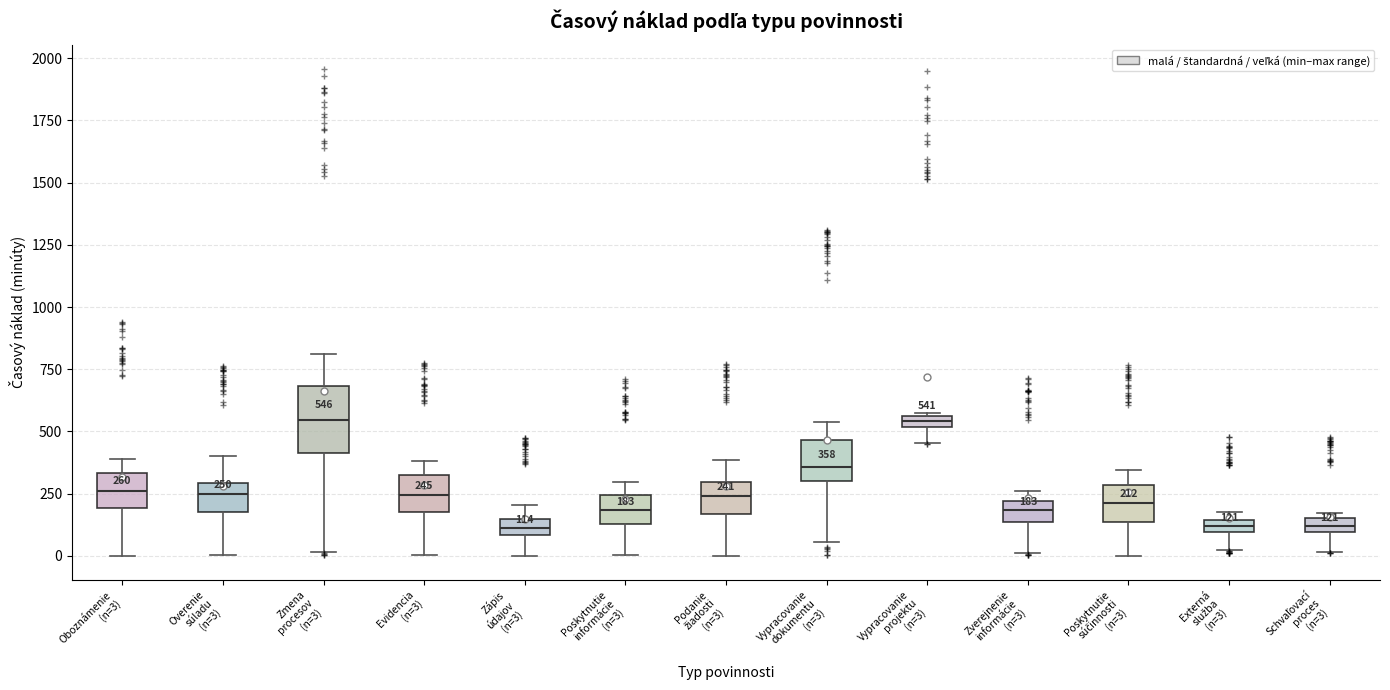

Which box is the tallest, from its lower edge to its upper edge?

Zmena procesov (n=3)